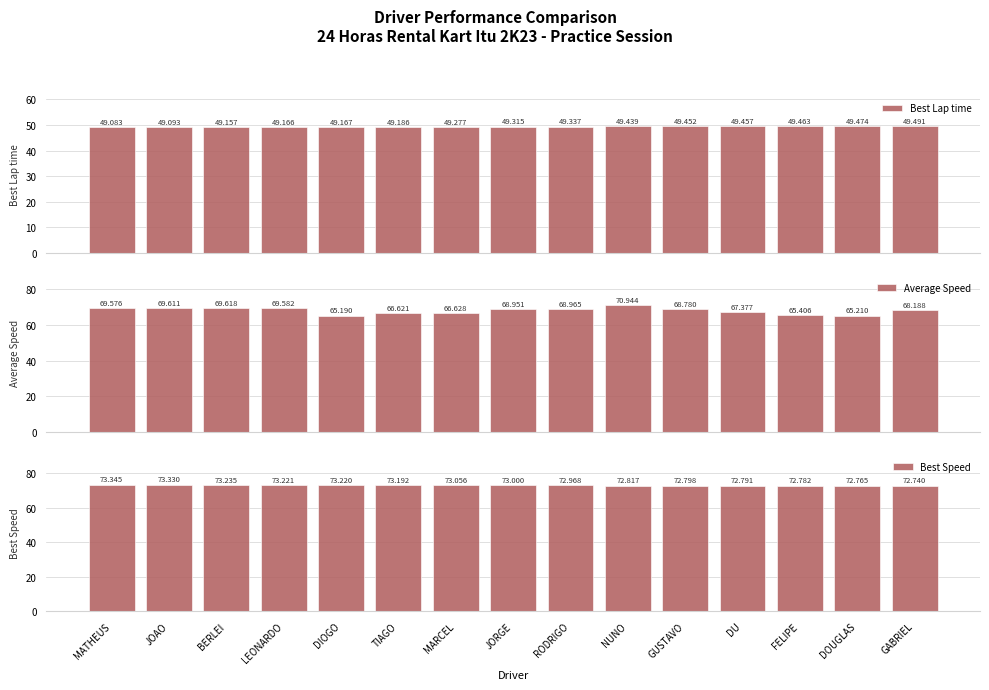

What is the difference between the highest and lowest values at TIAGO?

24.0